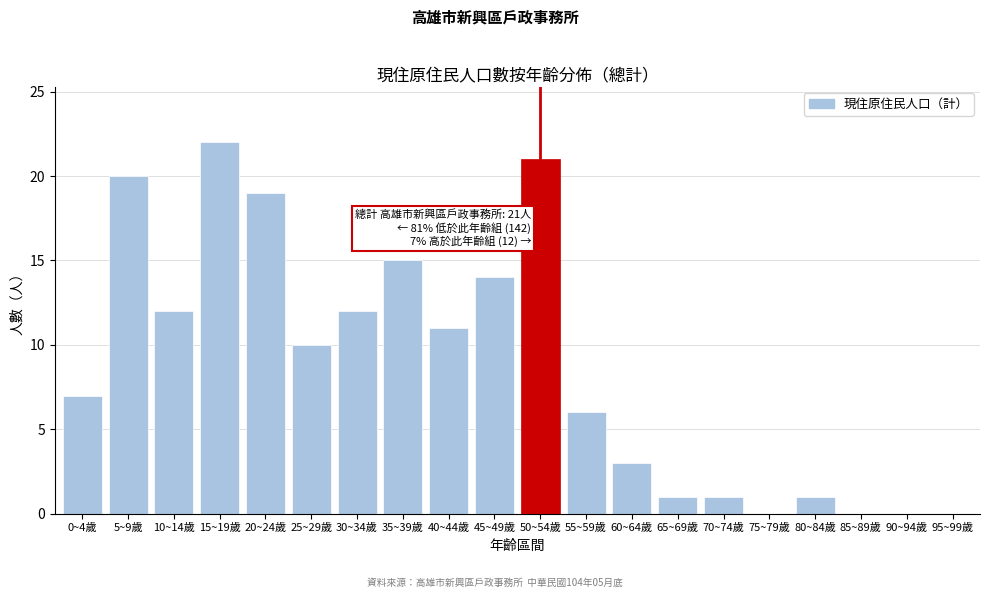

Reading right to left, extract all data points from this chart.

95~99歲=0	90~94歲=0	85~89歲=0	80~84歲=1	75~79歲=0	70~74歲=1	65~69歲=1	60~64歲=3	55~59歲=6	50~54歲=21	45~49歲=14	40~44歲=11	35~39歲=15	30~34歲=12	25~29歲=10	20~24歲=19	15~19歲=22	10~14歲=12	5~9歲=20	0~4歲=7